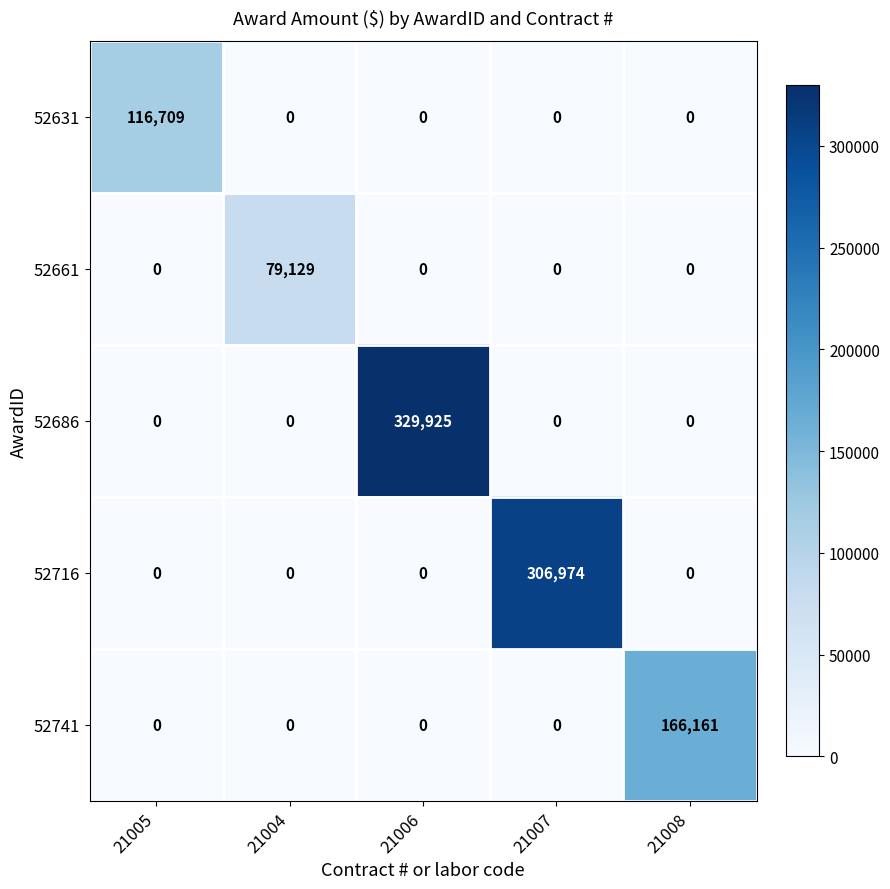

What is the sum of all 52686 values?

329925